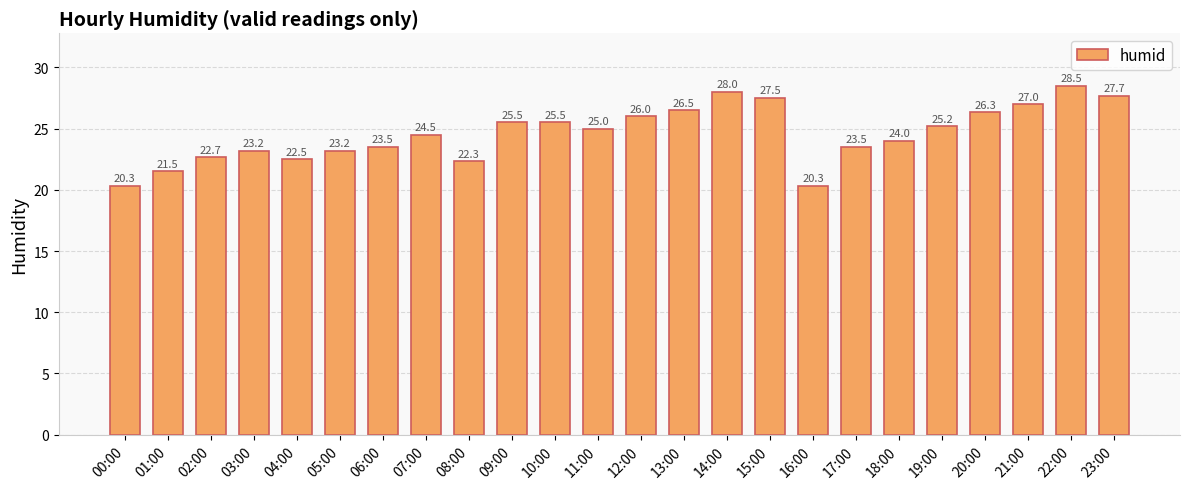

What position from the left is 12:00?

13